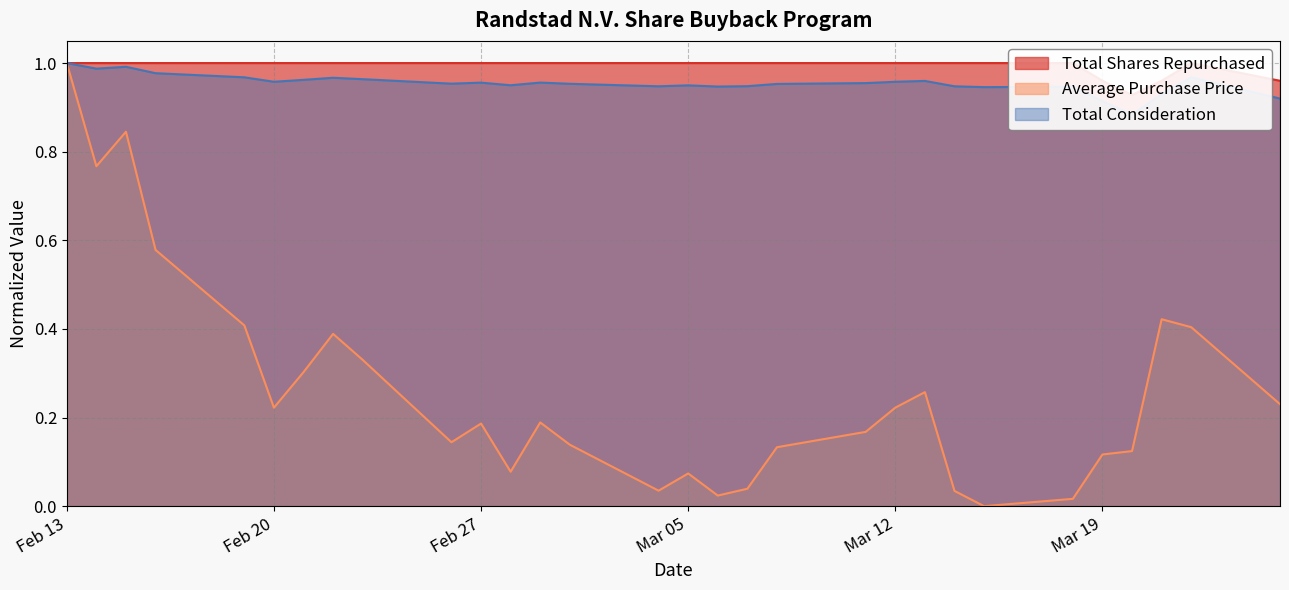

Count the Total Shares Repurchased values in the range 1 to 2.

26